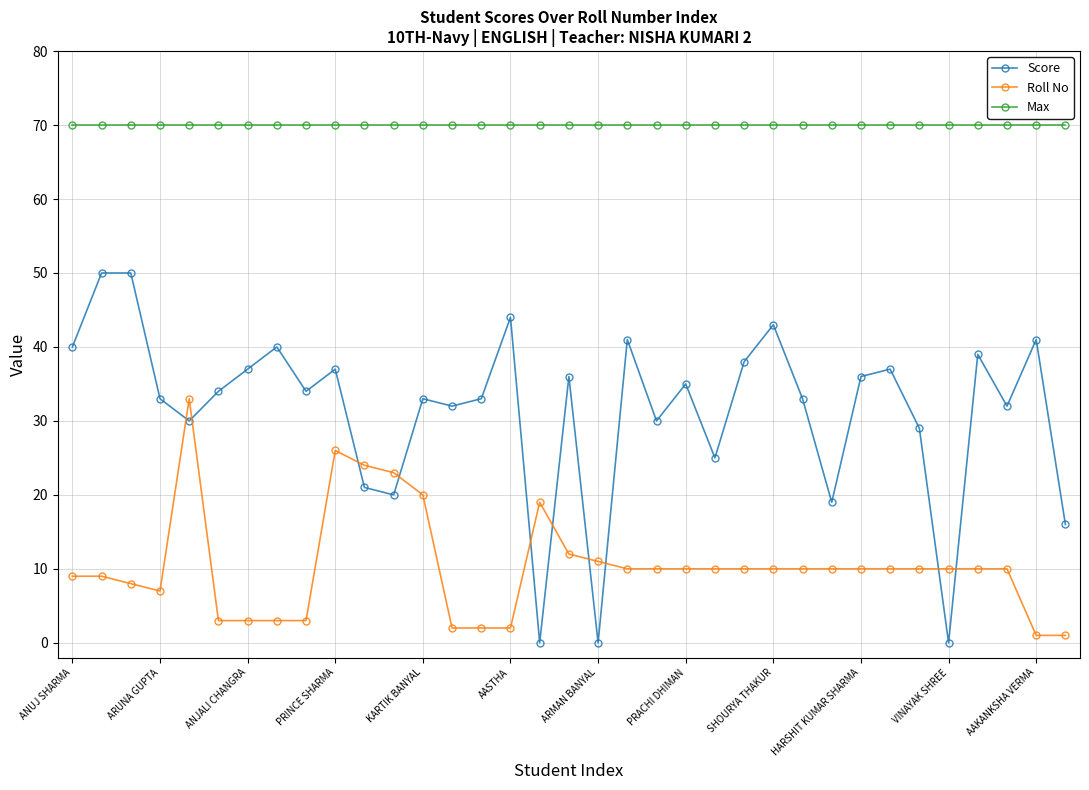

Count the number of categories in the chart.

35